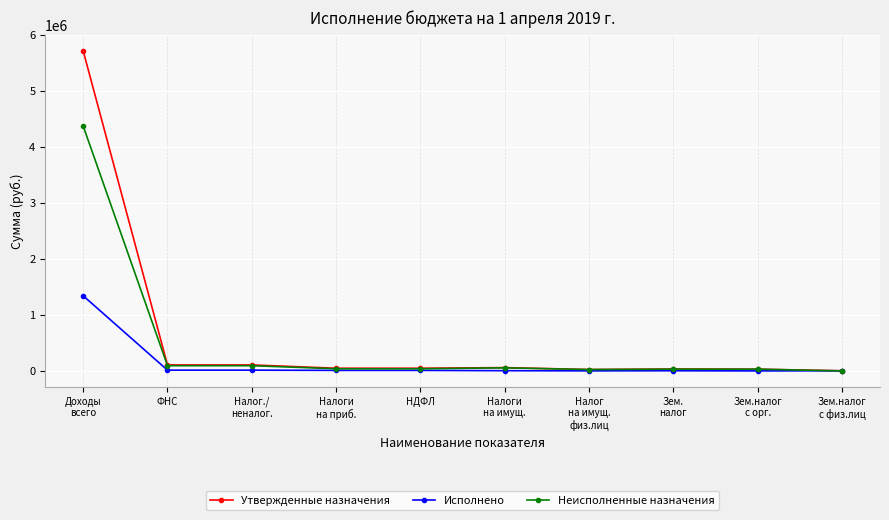

How many data points in Исполнено are less than 9502?

5